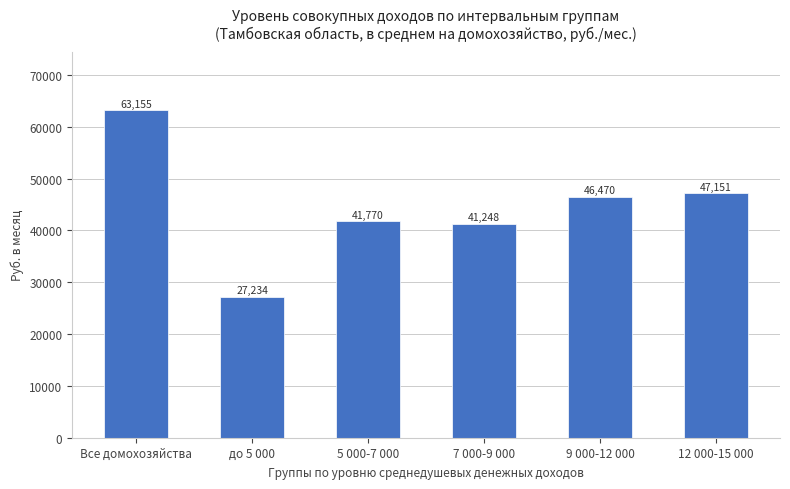

What is the average value?

44504.5